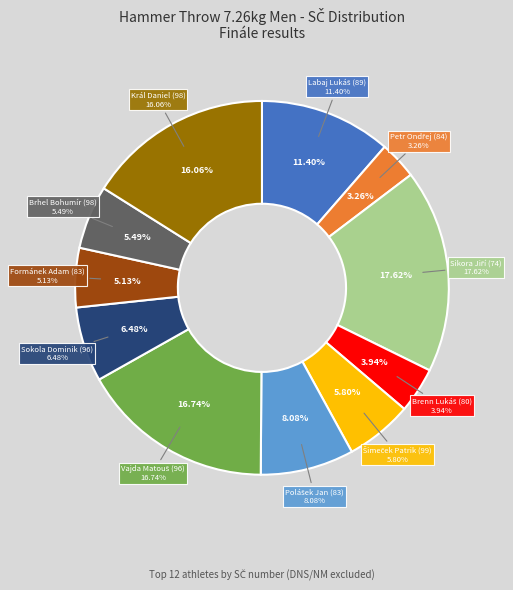

Is Brhel Bohumír (98) the majority of the pie?

No